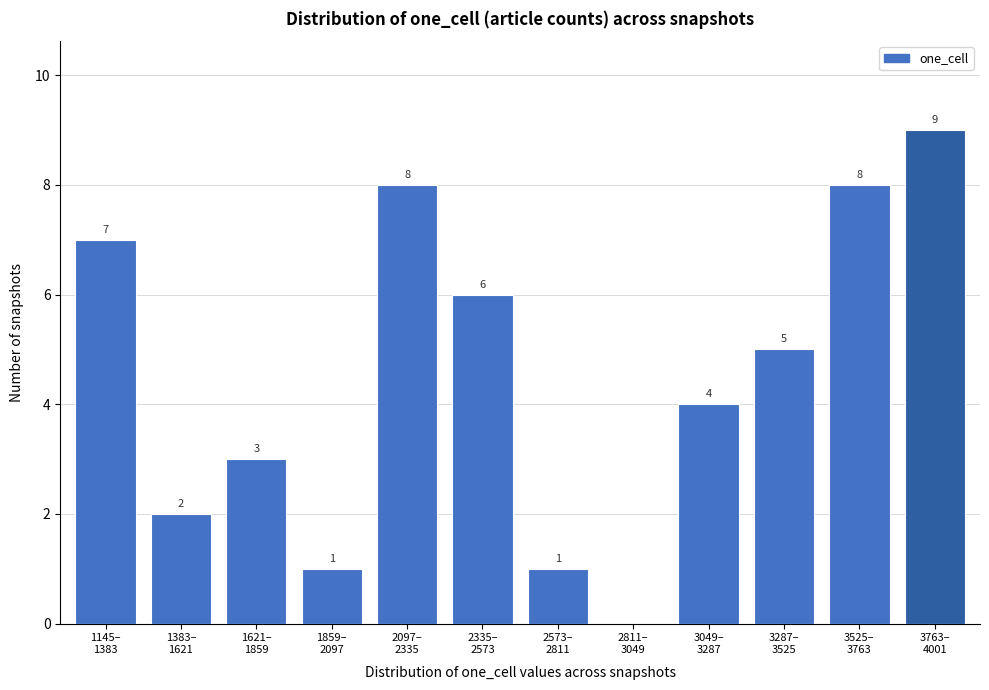

What is the sum of all values?

54